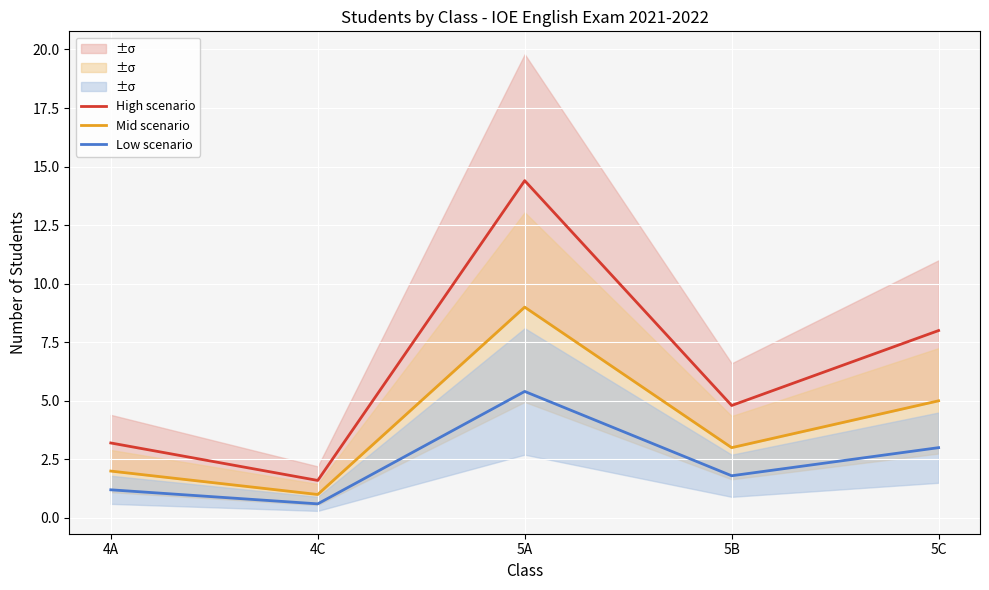

List the series in order of their overall mean, highest first.

High scenario, Mid scenario, Low scenario